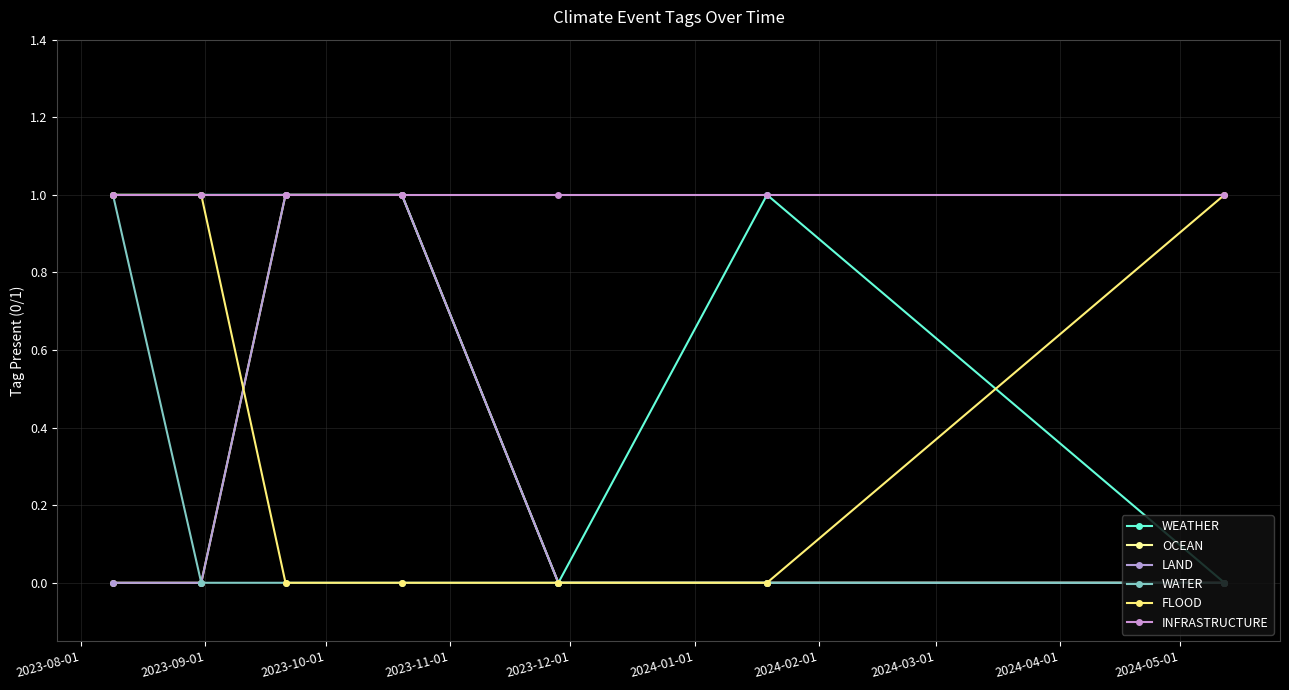

Does the chart have visible grid lines?

Yes